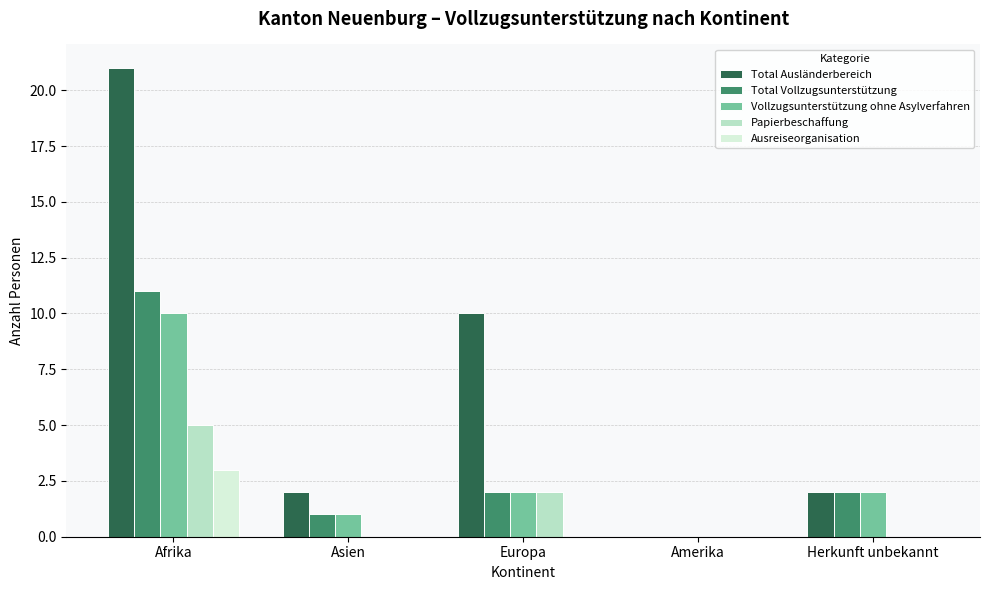

What is the total value across all series at Europa?

16